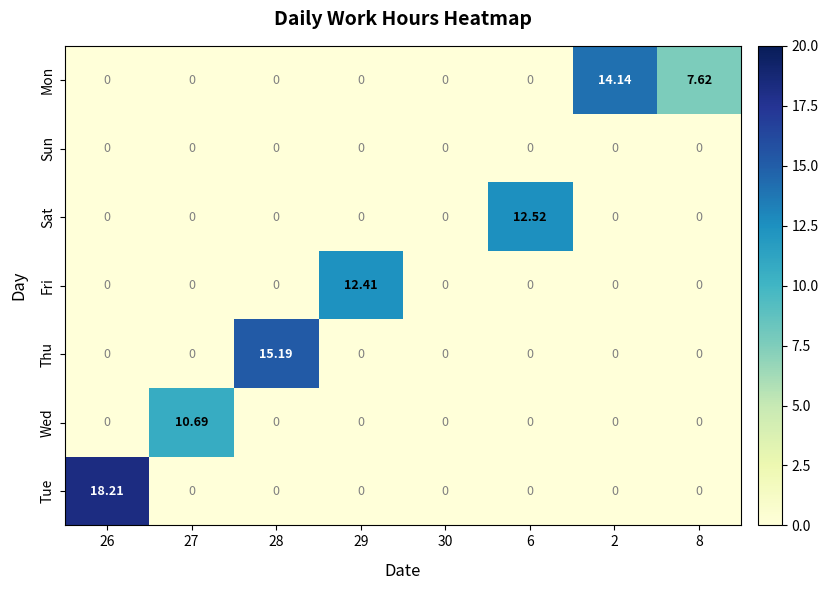

Which series has the largest total across all categories?

Mon